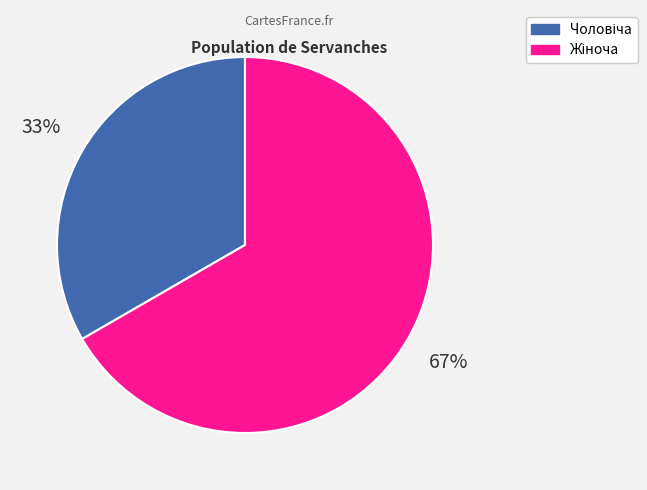

To the nearest percent, what is the average slice percentage?

50%